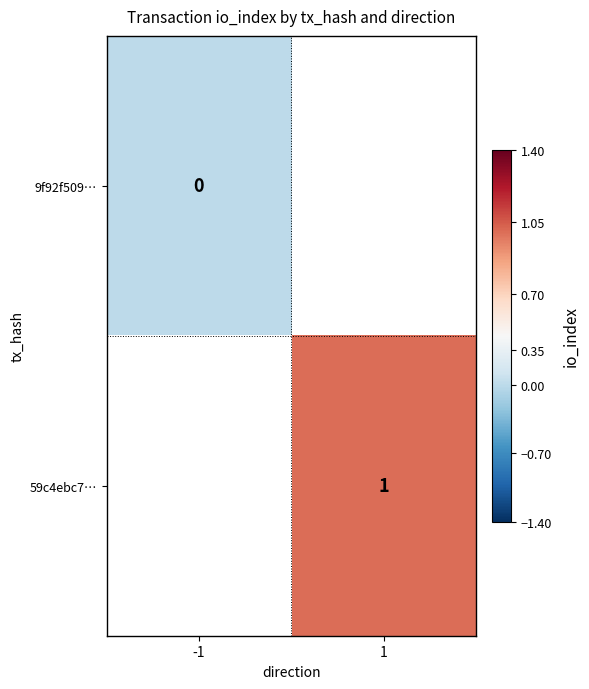

True or false: 59c4ebc7… has a value of 2 at 1.

False